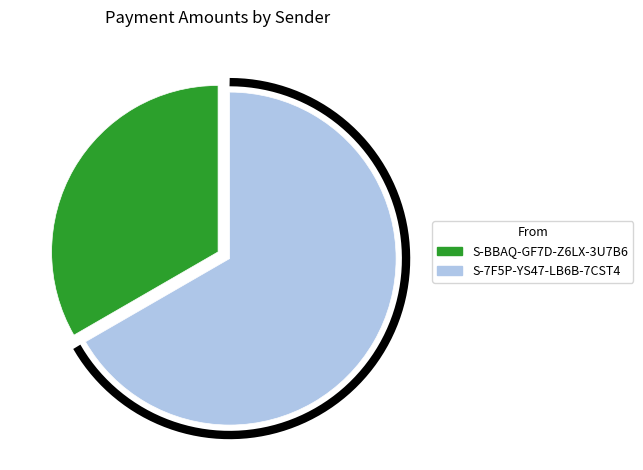

What is the ratio of the value at S-7F5P-YS47-LB6B-7CST4 to the value at S-BBAQ-GF7D-Z6LX-3U7B6?

2.0